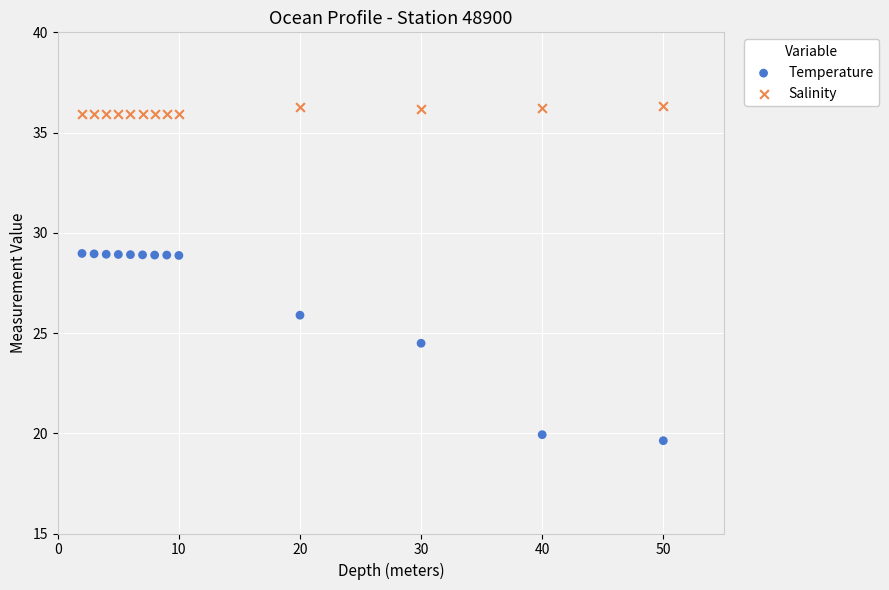

Which series has the widest spread of Y values?

Temperature